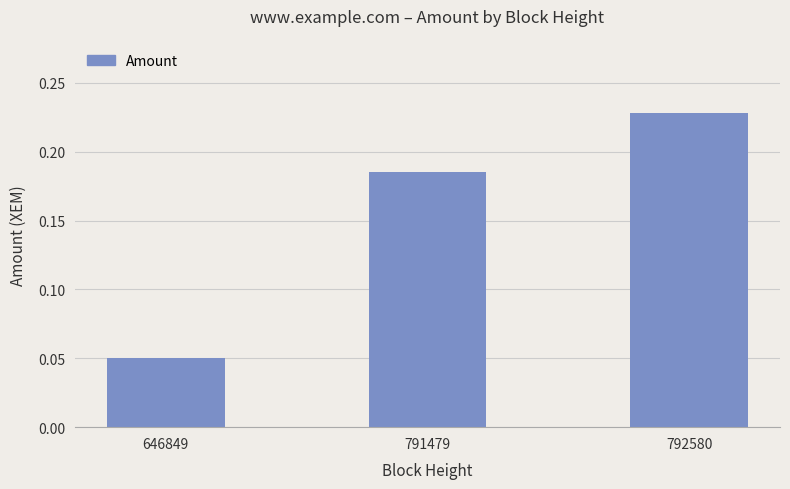

At which label is the value closest to 0?

646849